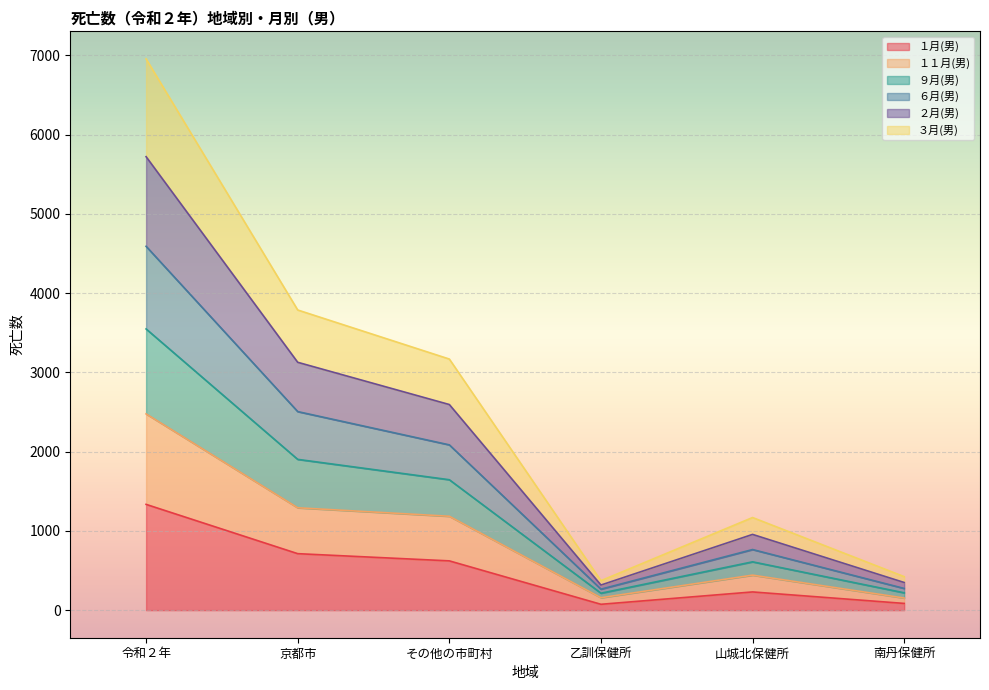

What is the total value across all series at その他の市町村?

3169